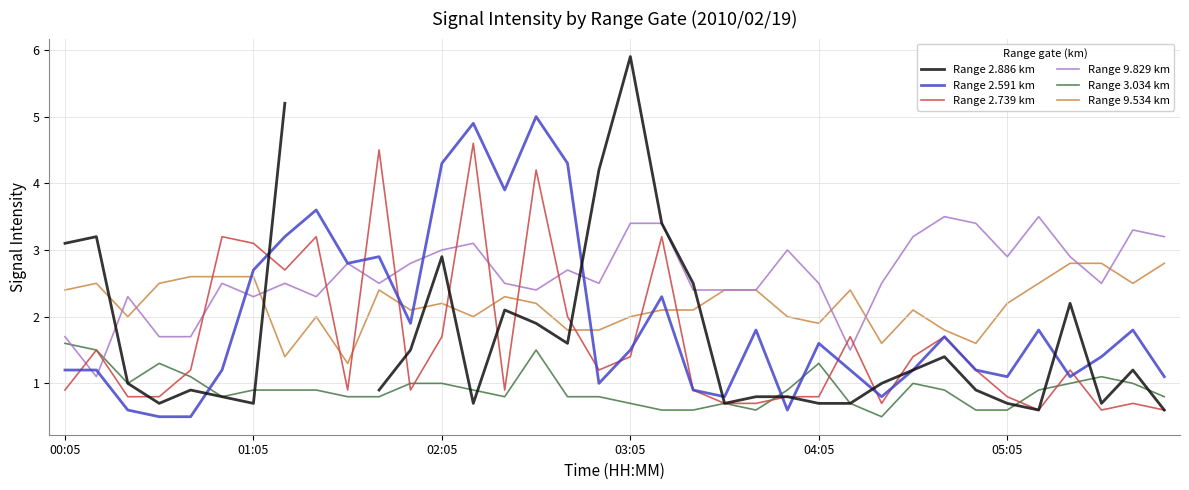

After their last crossing, which series has the higher values: Range 3.034 km or Range 2.739 km?

Range 3.034 km